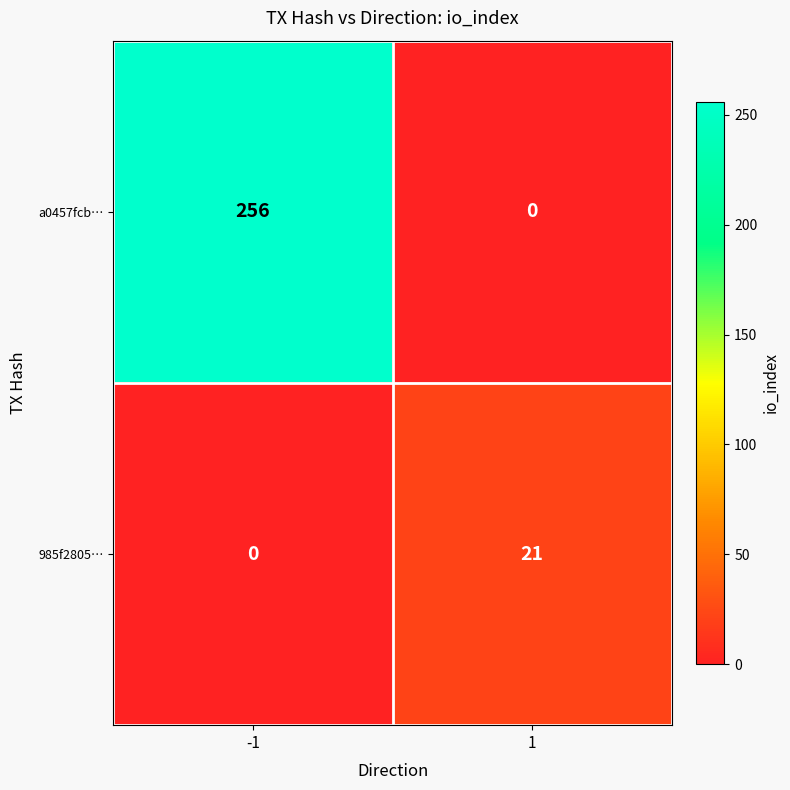

What is the difference between the 985f2805… values at 1 and -1?

21